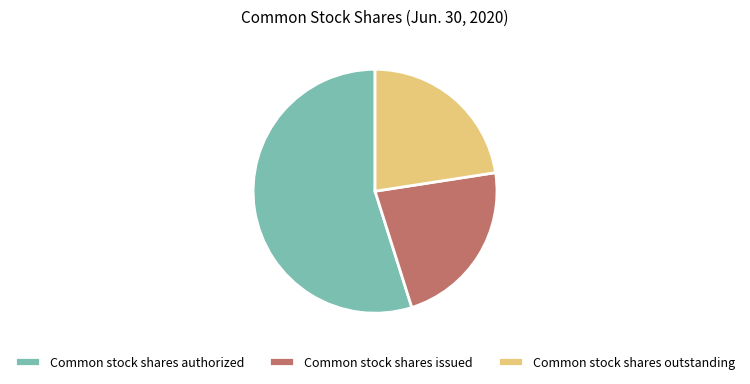

Is the sum of Common stock shares issued and Common stock shares outstanding greater than half?

No